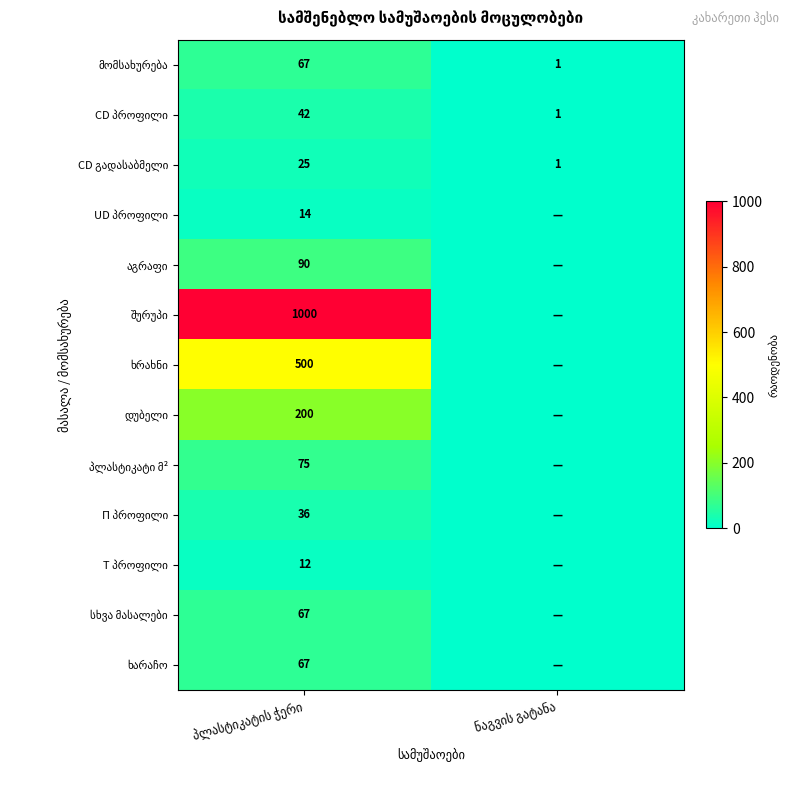

At which label is შურუპი closest to 500?

პლასტიკატის ჭერი